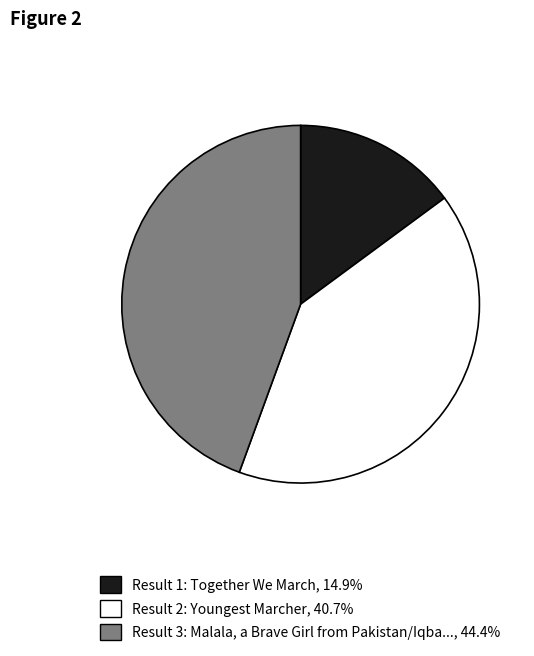

Is there a majority slice in this chart?

No